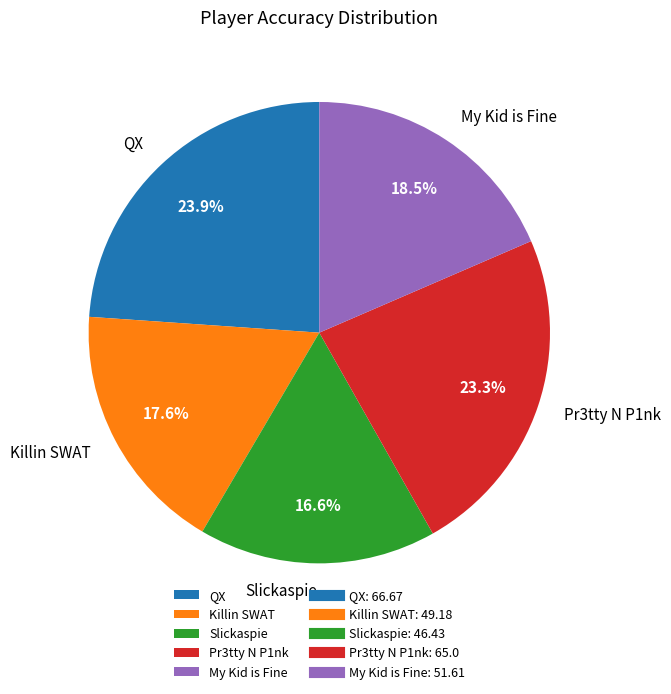

To the nearest percent, what is the combined percentage of Pr3tty N P1nk and QX?

47%